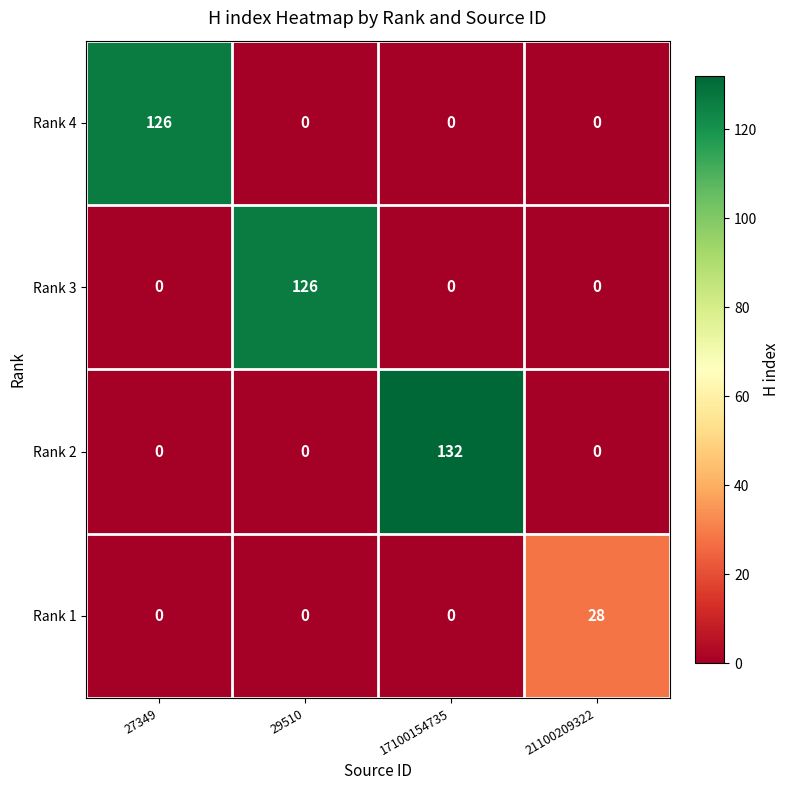

Count the number of data series in this chart.

4